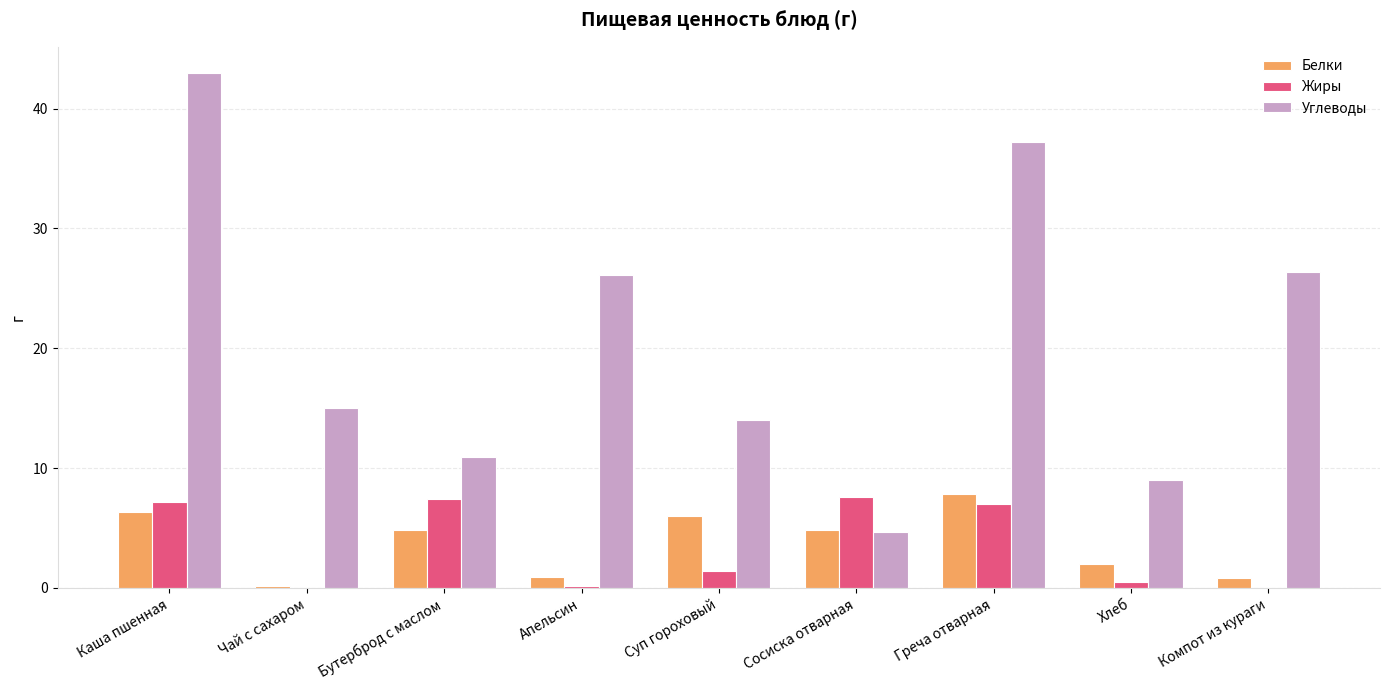

True or false: Углеводы has a value of 4.7 at Сосиска отварная.

True